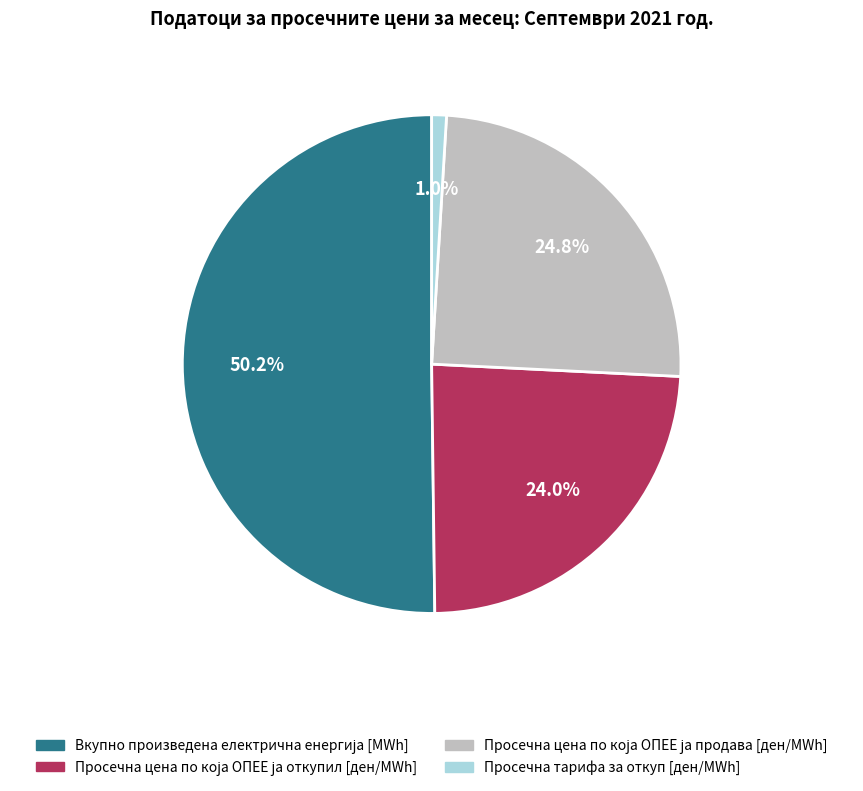

Which slice is the smallest?

Просечна тарифа за откуп [ден/MWh]